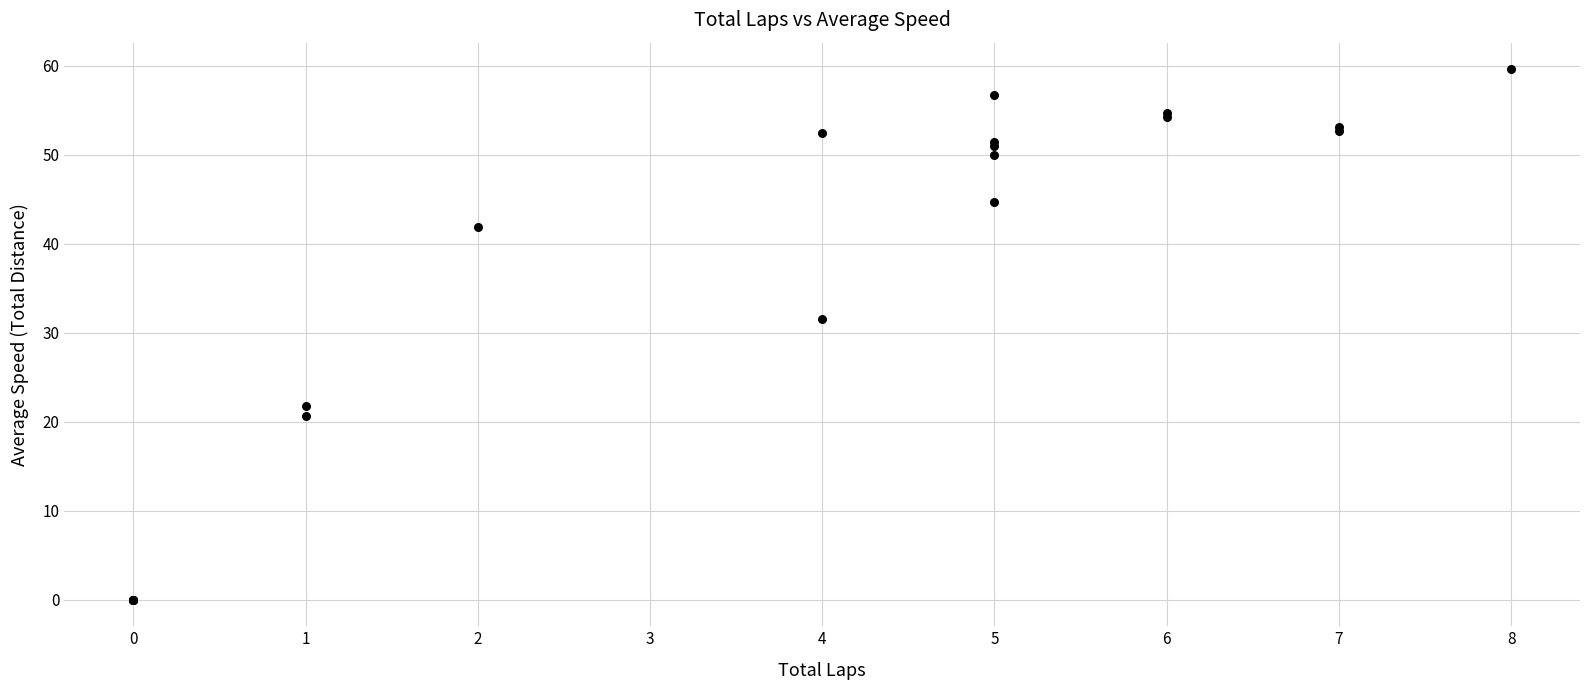

What Y value in the scatter plot is closest to 29?

31.6